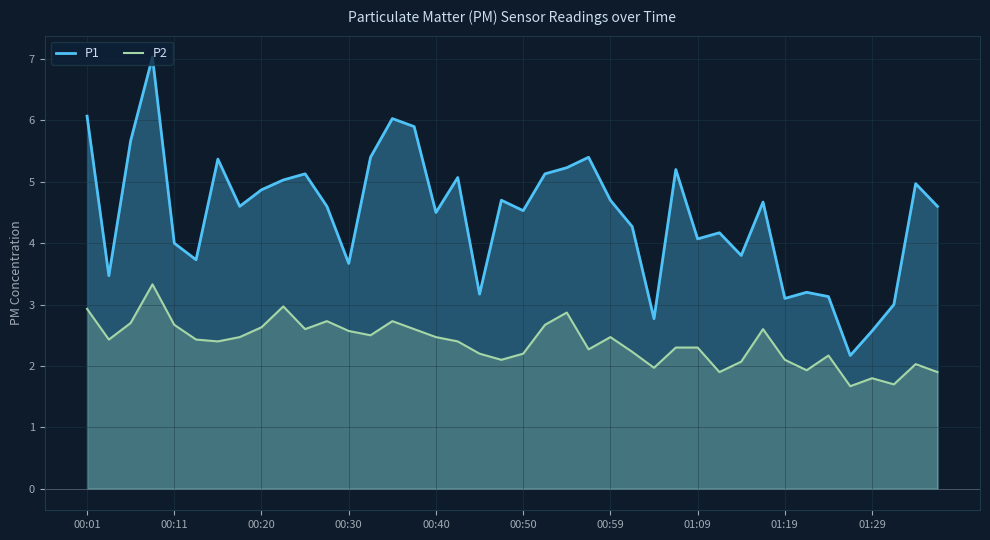

What is the lowest value of the P1 series?

2.2